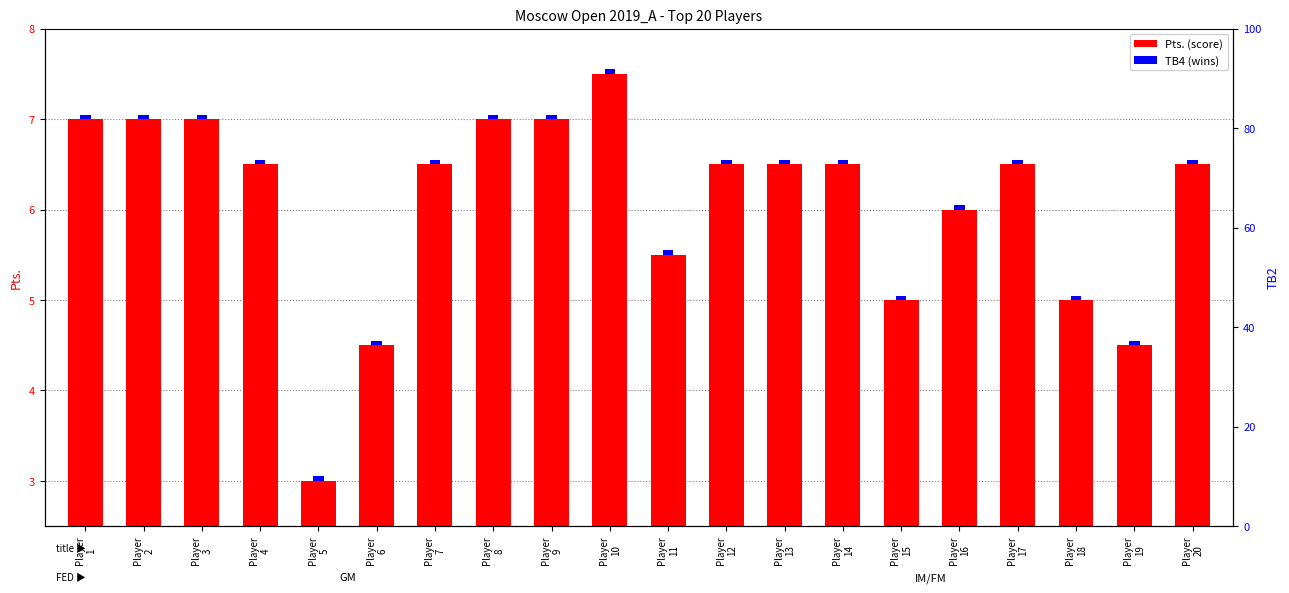

How many Pts. (score) values are between 5 and 7?

16